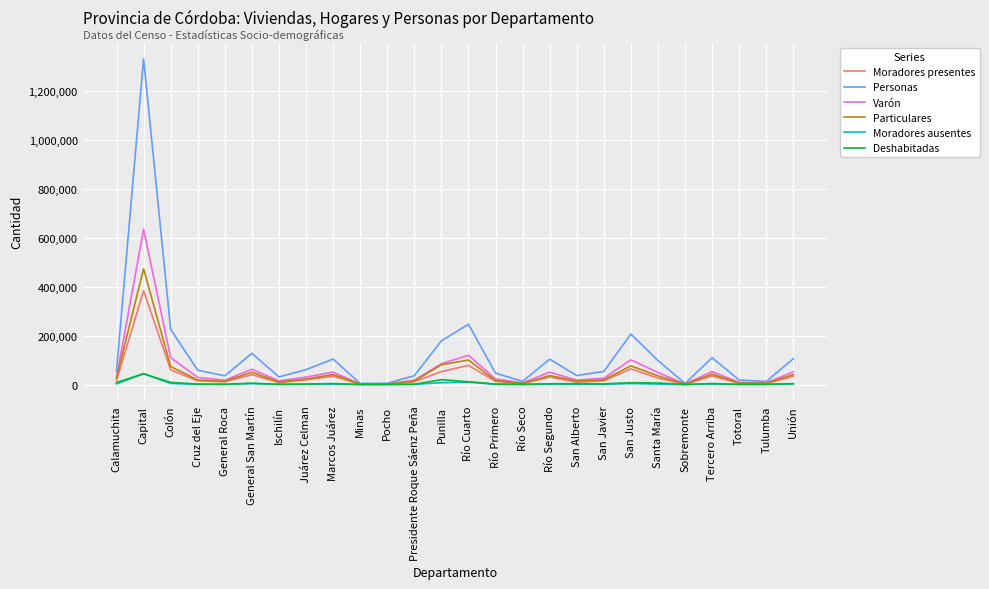

Between San Justo and Totoral, which series saw the biggest shift?

Personas